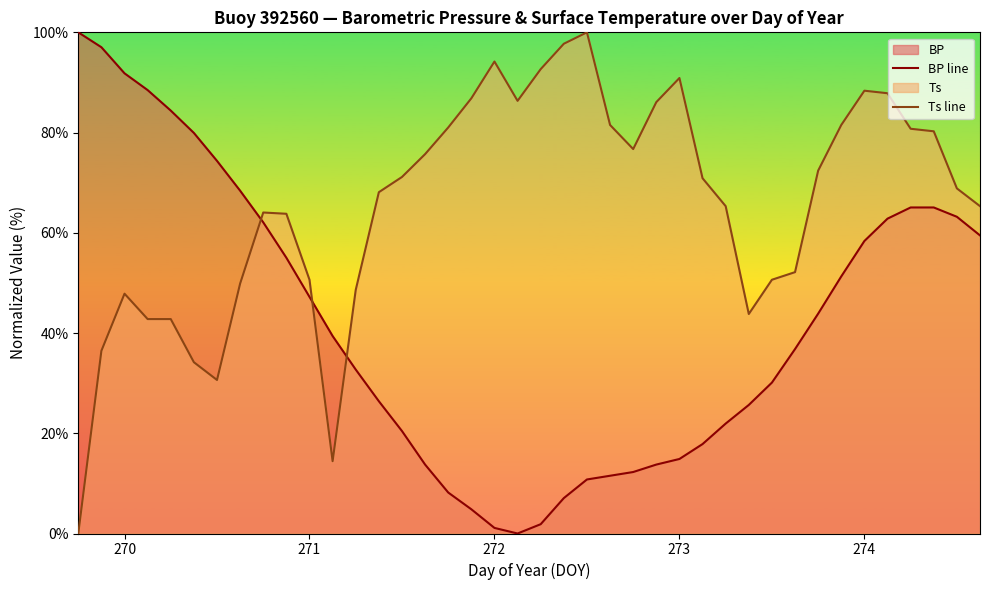

Does the chart display data point markers on the line(s)?

No